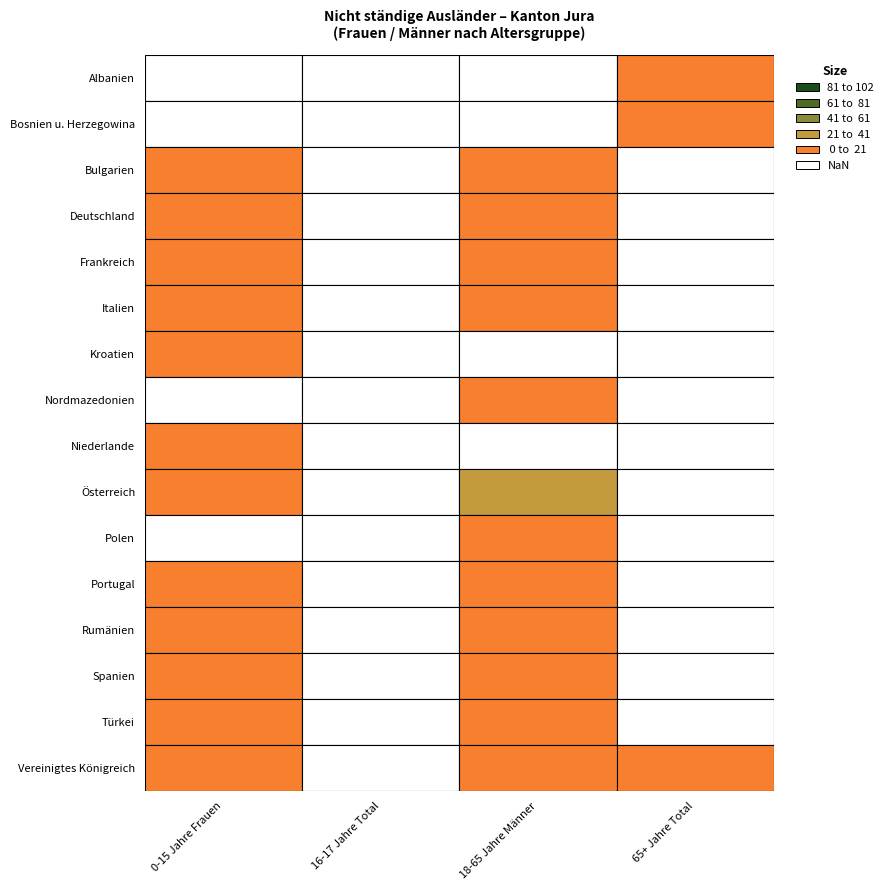

Read the Kroatien value at 0.

1